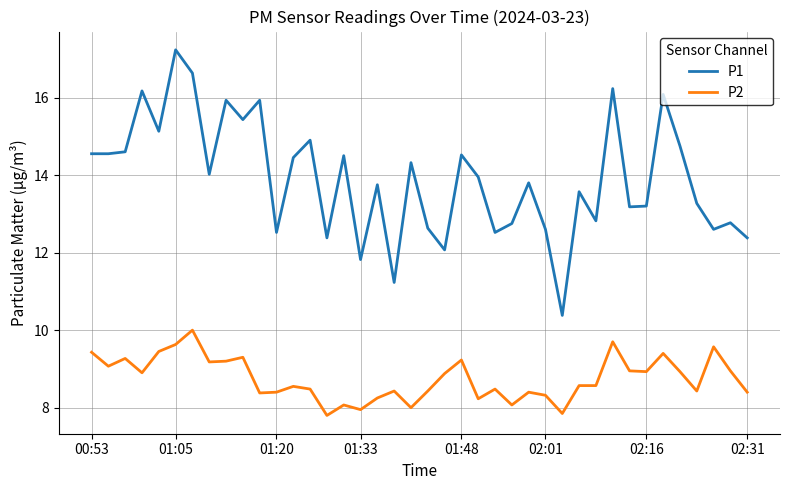

What is the difference between the maximum and minimum values in the P2 series?

2.2